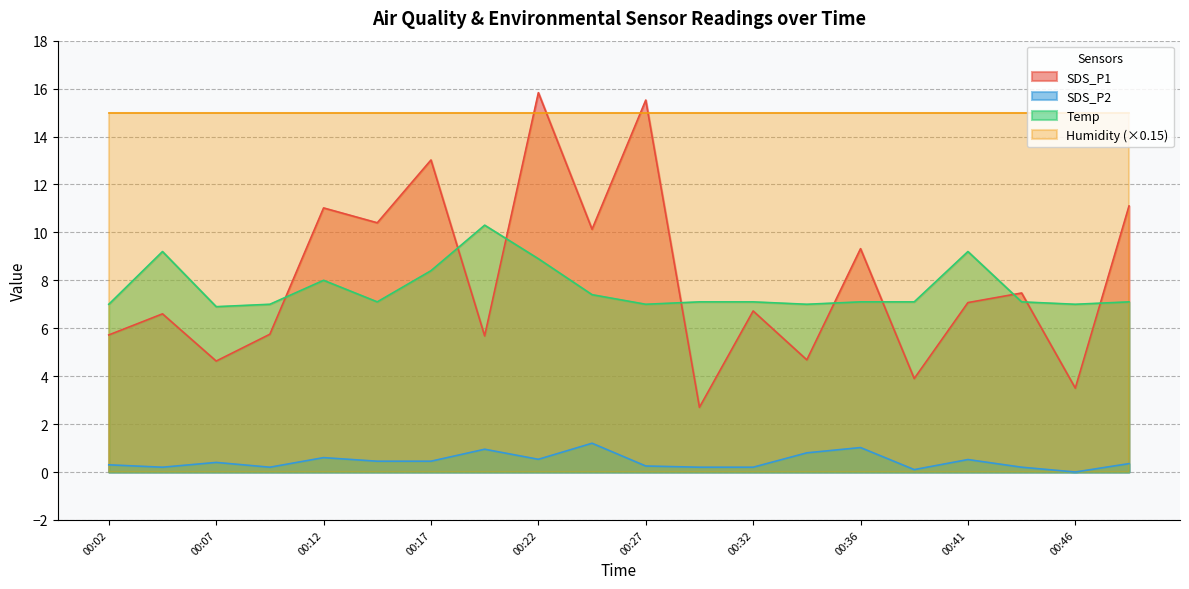

True or false: Temp and SDS_P2 intersect in this chart.

False